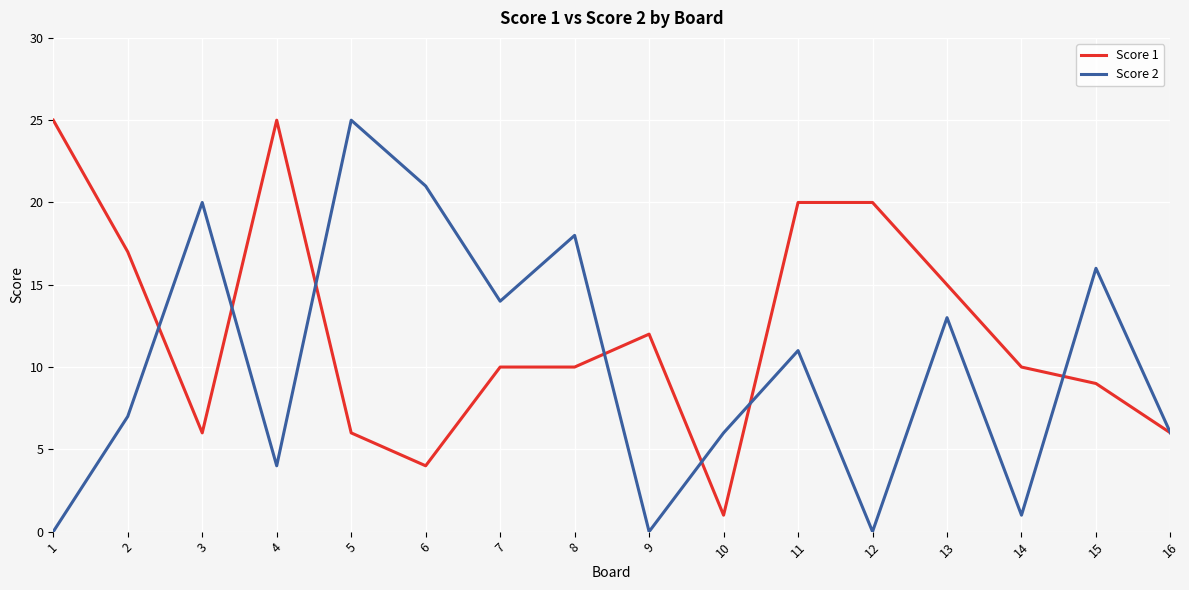

What is the greatest value displayed?

25